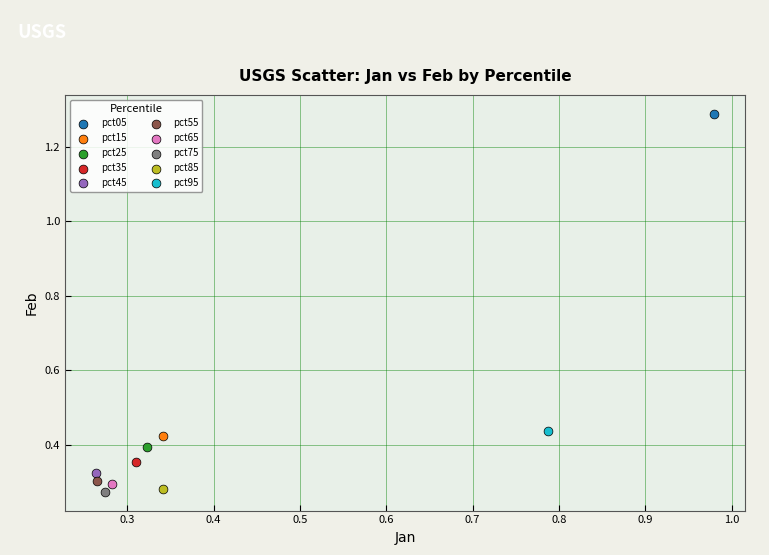

What are all the series names shown in the legend?

pct05, pct15, pct25, pct35, pct45, pct55, pct65, pct75, pct85, pct95